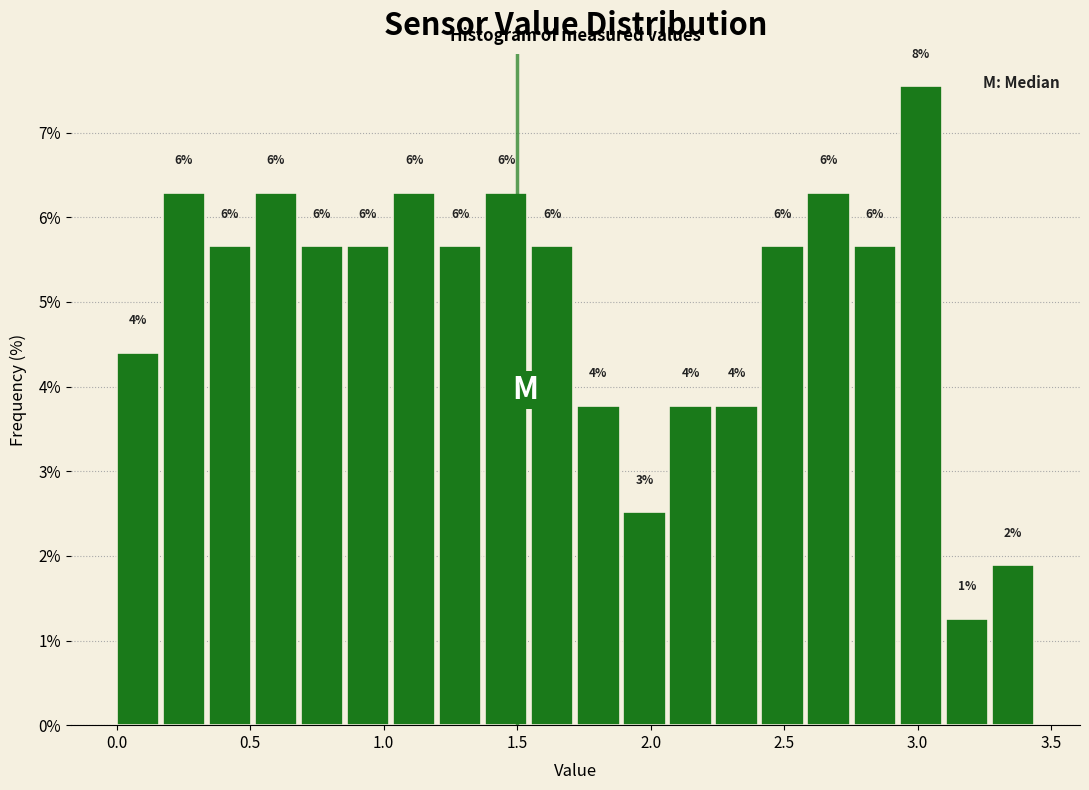

Around what value on the x-axis is the tallest bar? Give the approximate position of its centre, as read against the axis.

3.00